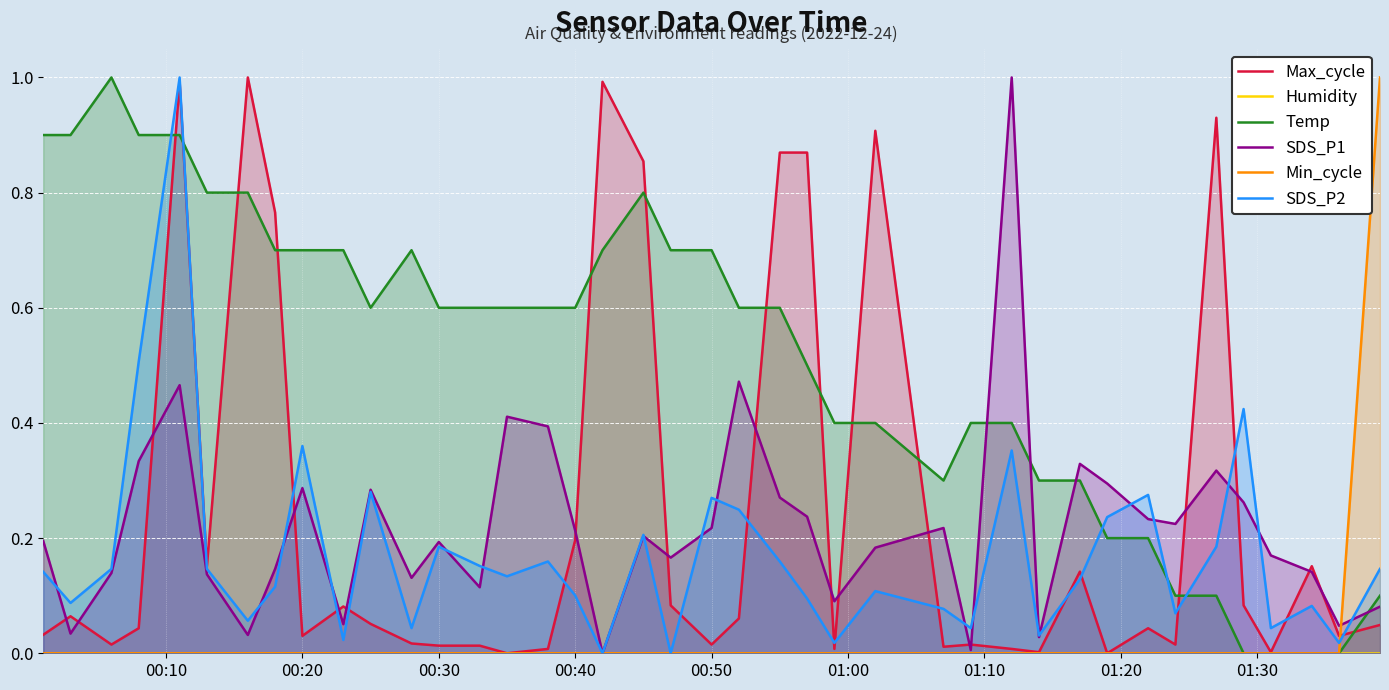

True or false: Min_cycle has a value of 0.4 at 00:30.

False